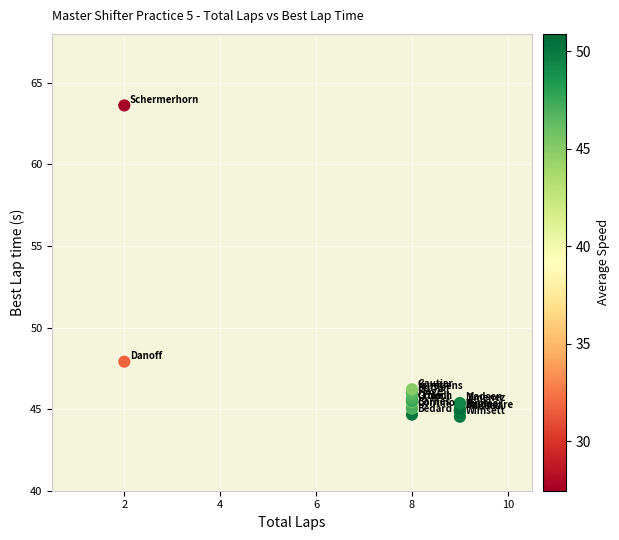

What Y value in the scatter plot is closest to 54?

47.9